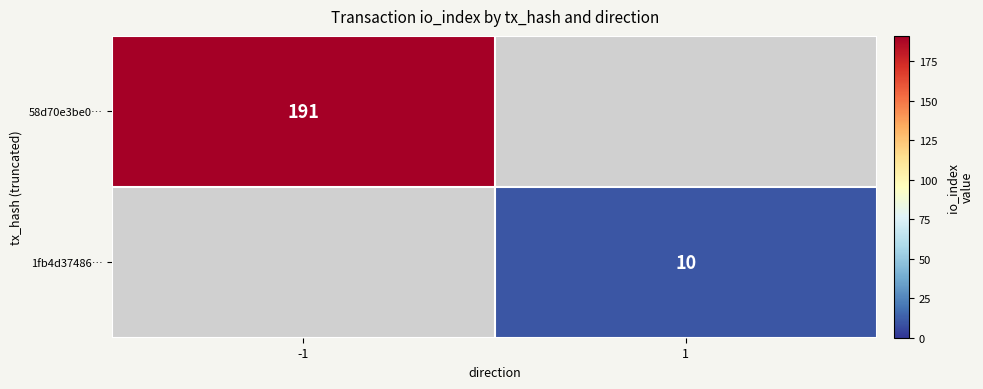

Count the number of categories in the chart.

2